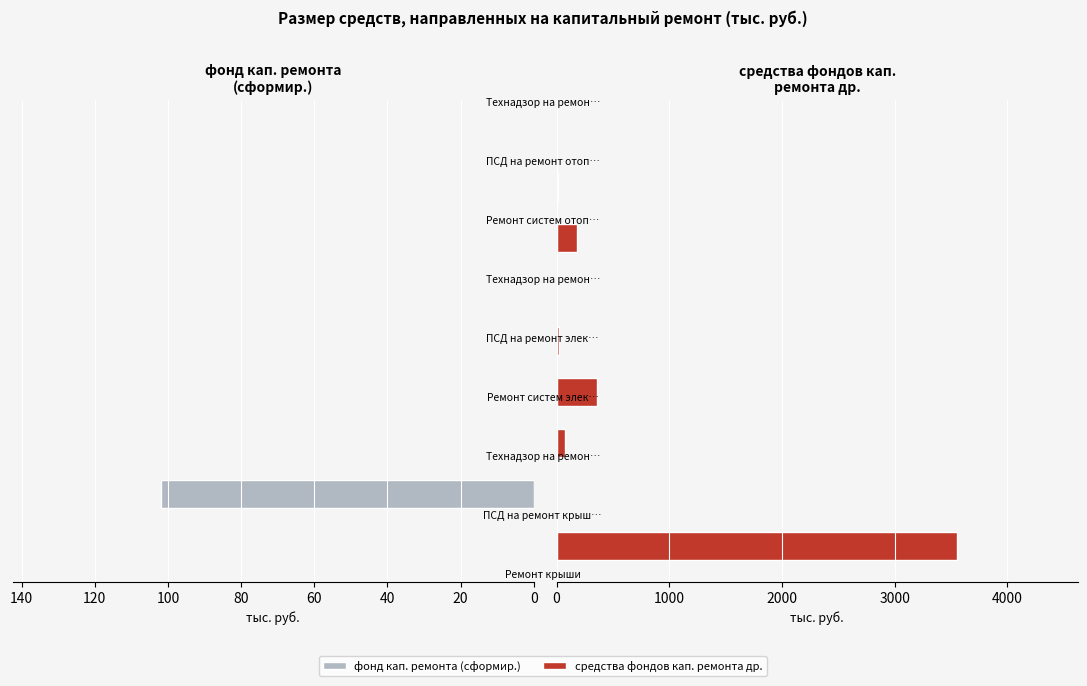

List the series in order of their overall mean, highest first.

средства фондов кап. ремонта др., фонд кап. ремонта (сформир.)